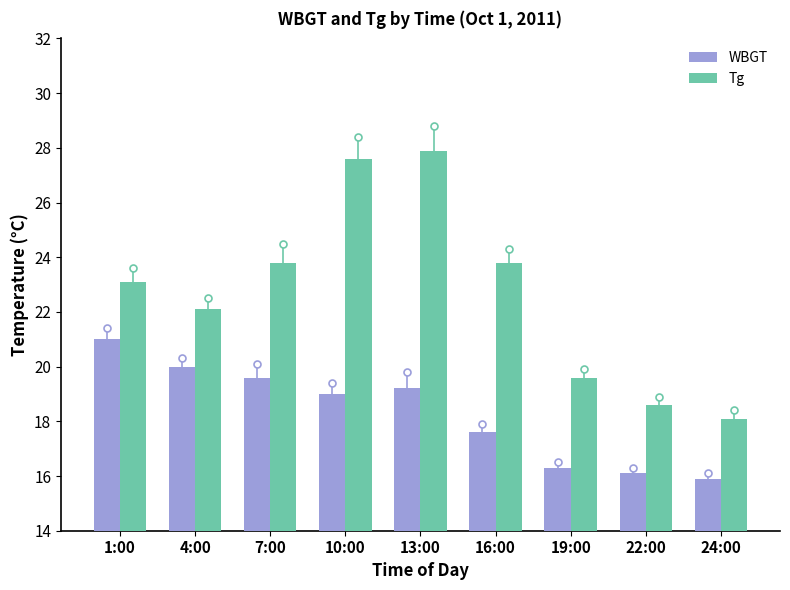

Which category has the lowest value in the Tg series?

24:00